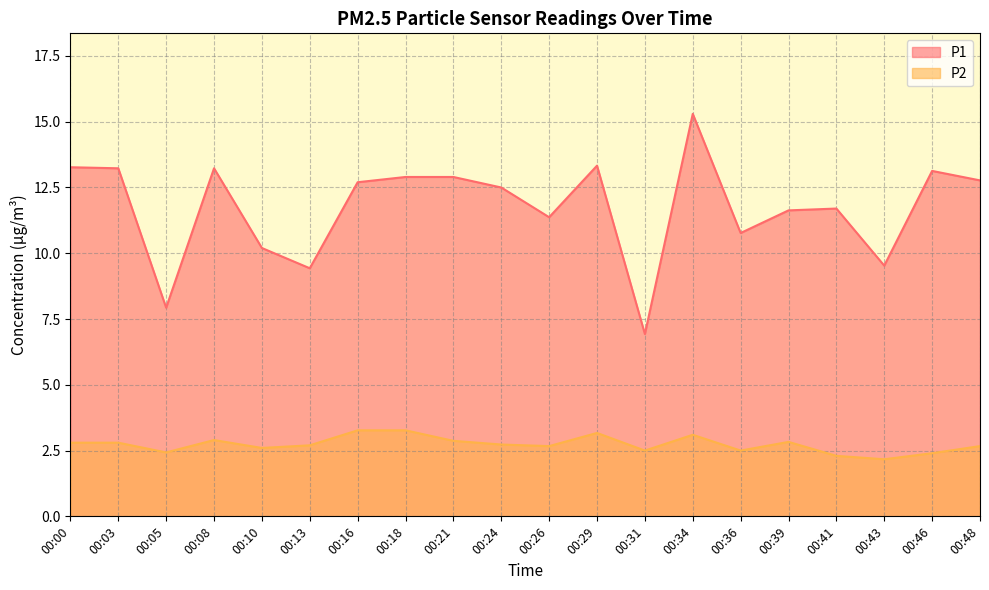

At which category does P1 reach its first local peak?

00:08